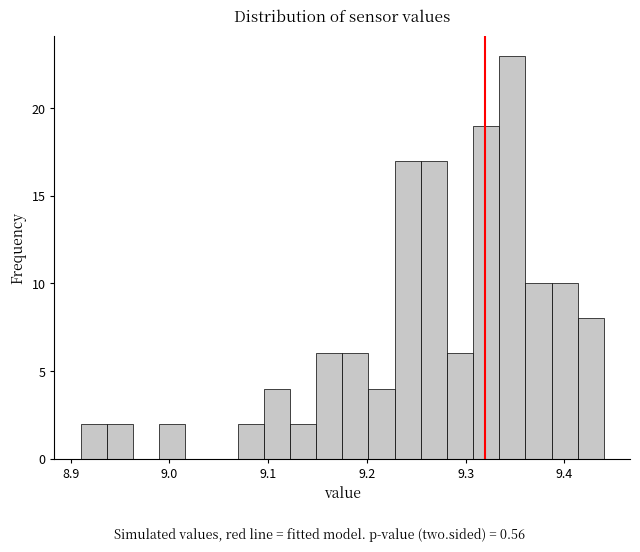

Around what value on the x-axis is the tallest bar? Give the approximate position of its centre, as read against the axis.

9.35